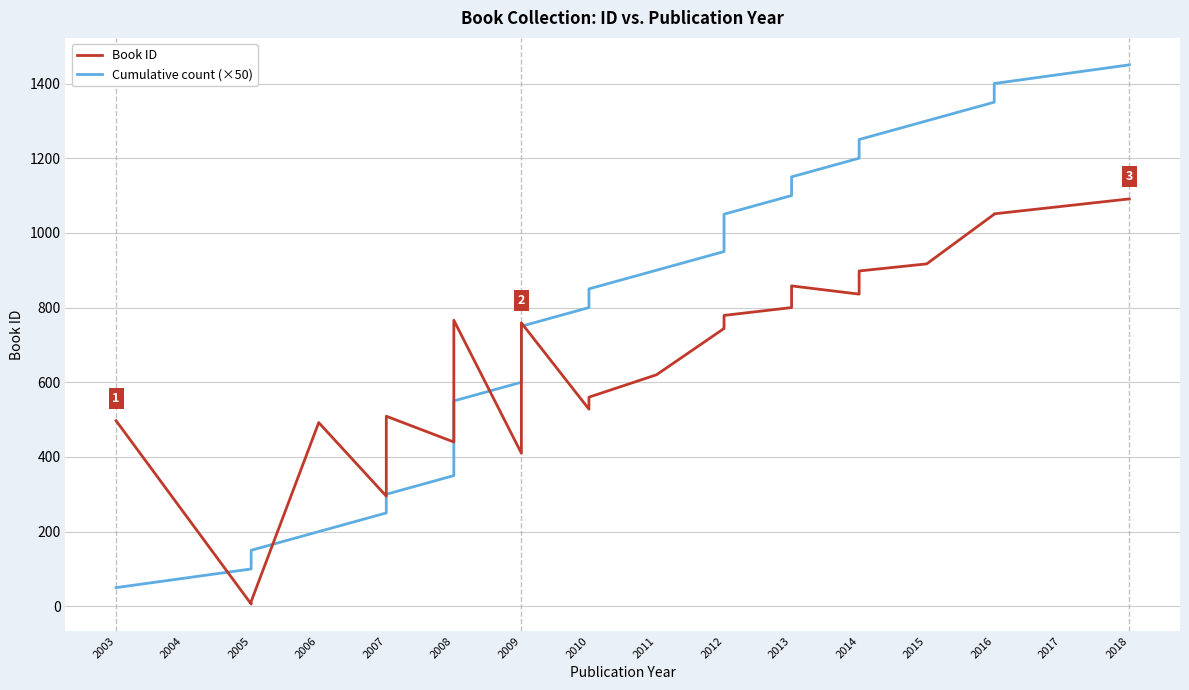

List the series in order of their peak value, highest first.

Cumulative count (×50), Book ID